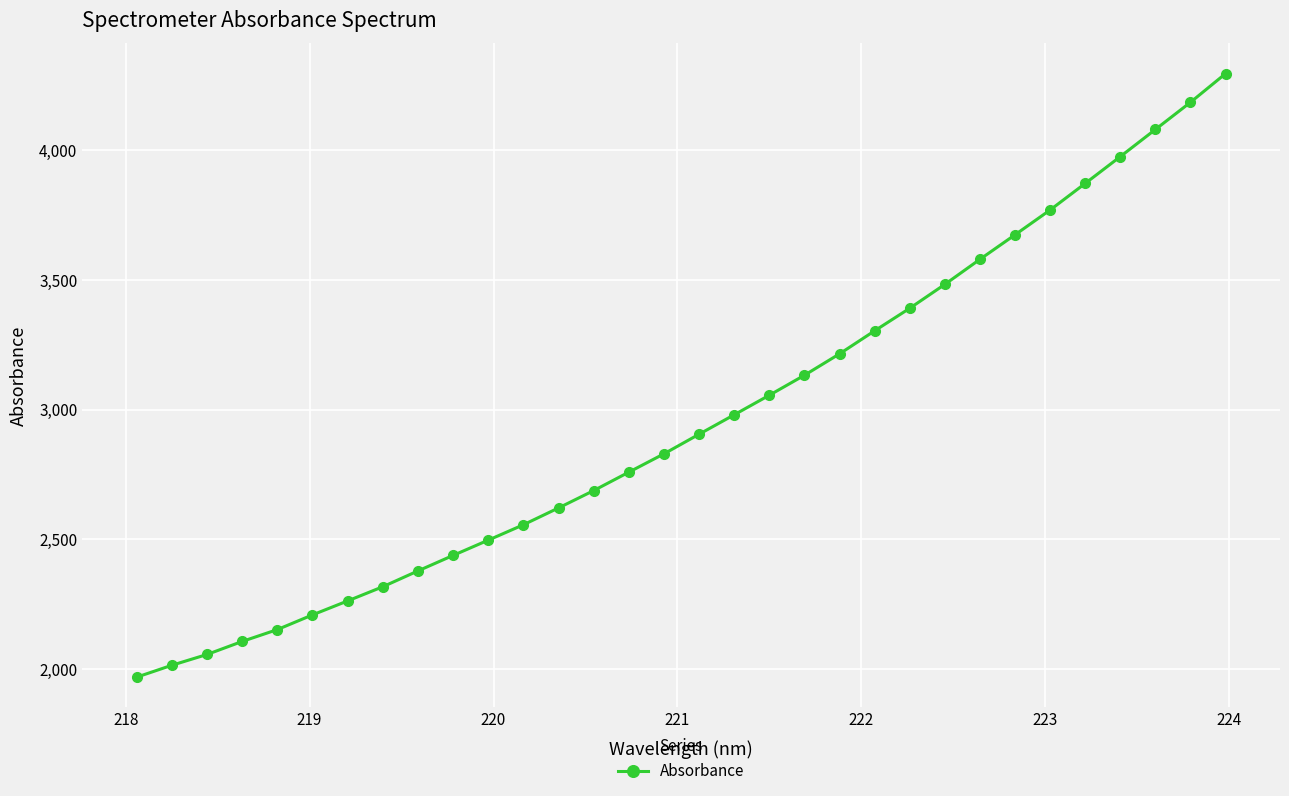

What is the minimum value shown in the chart?

1968.7